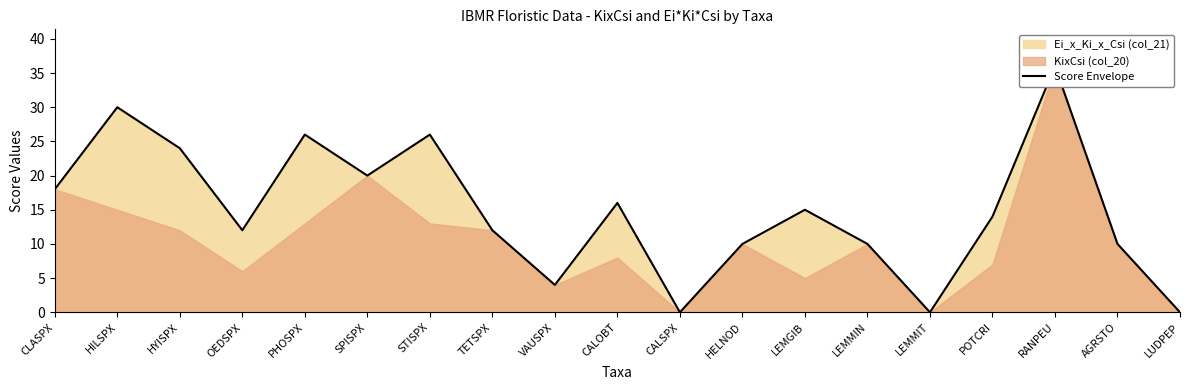

Does the chart have visible grid lines?

No